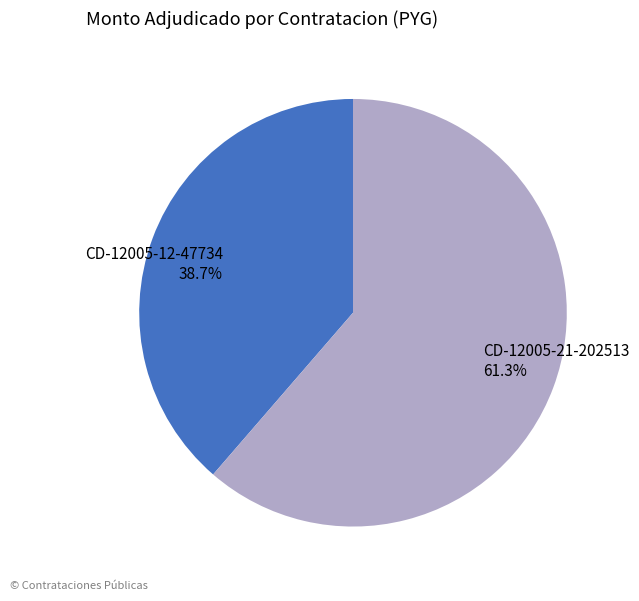

Do CD-12005-12-47734 and CD-12005-21-202513 together represent more than half of the pie?

Yes